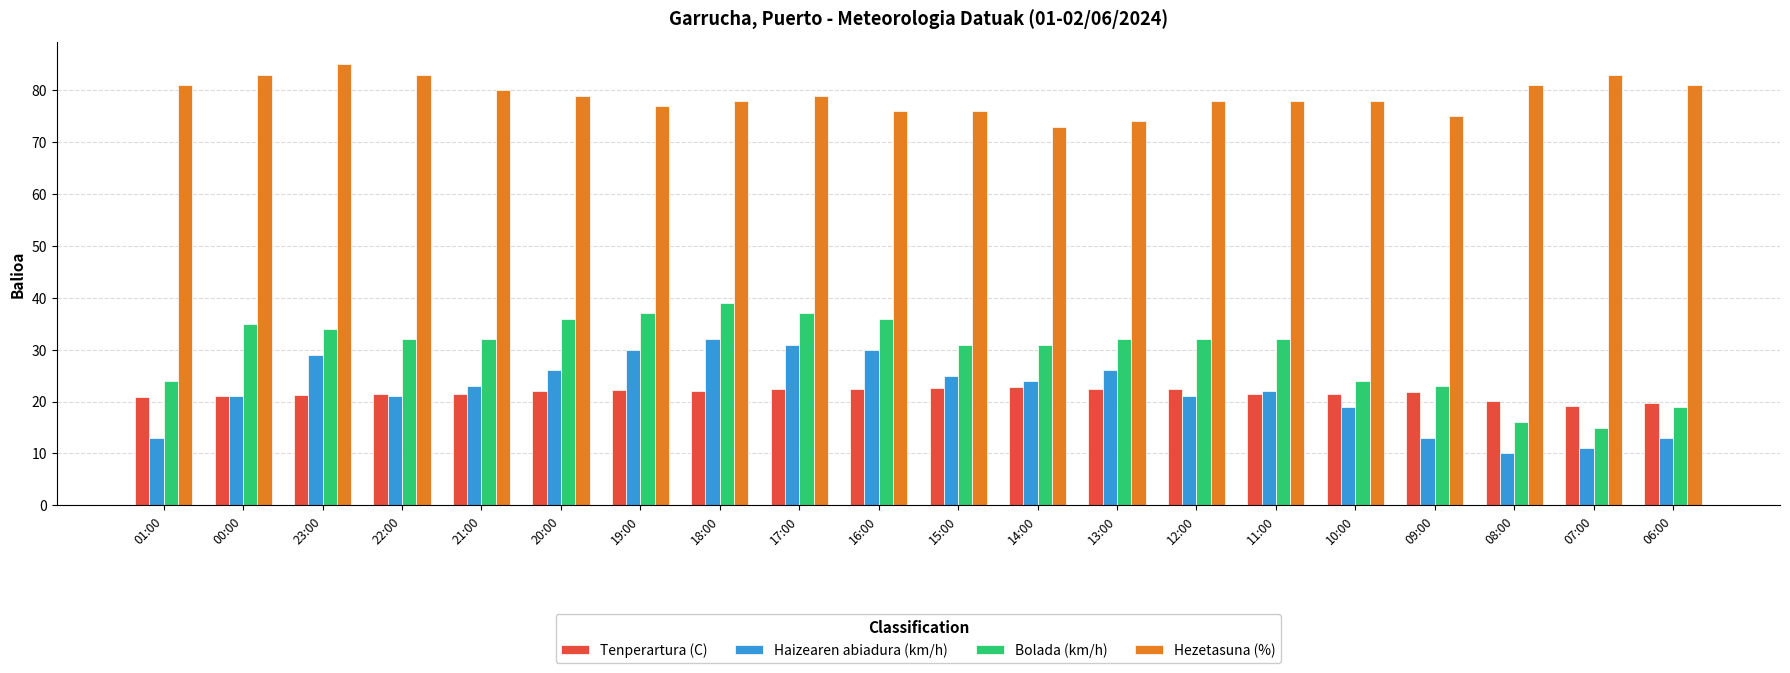

What is the spread (max minus min) of values at 20:00?

56.9